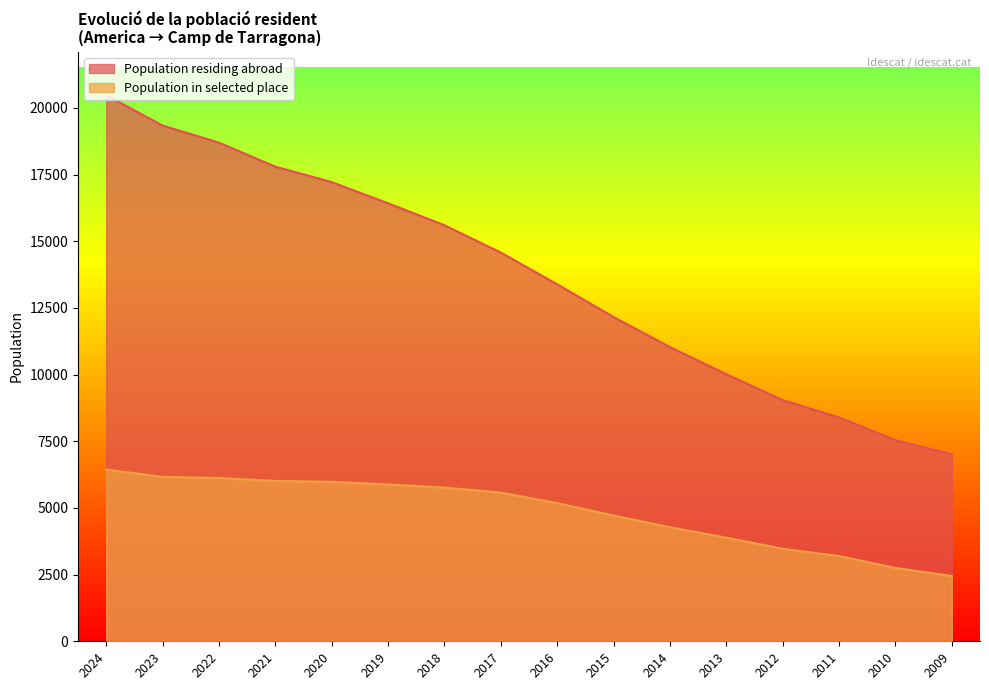

What is the sum of all Population residing abroad values?

218718